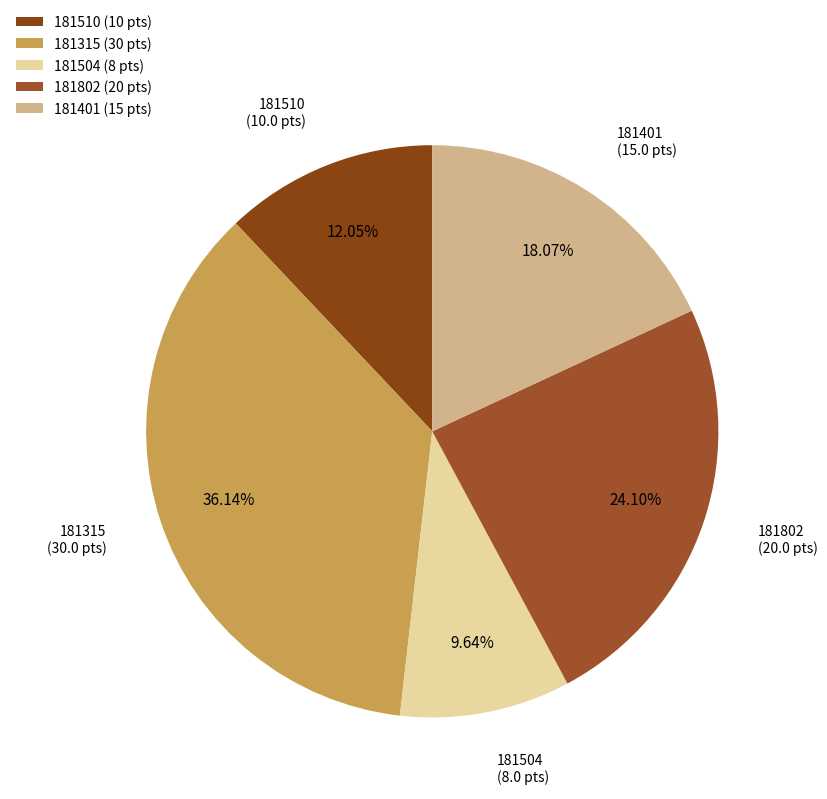

To the nearest percent, what percentage of the pie is 181510?

12%